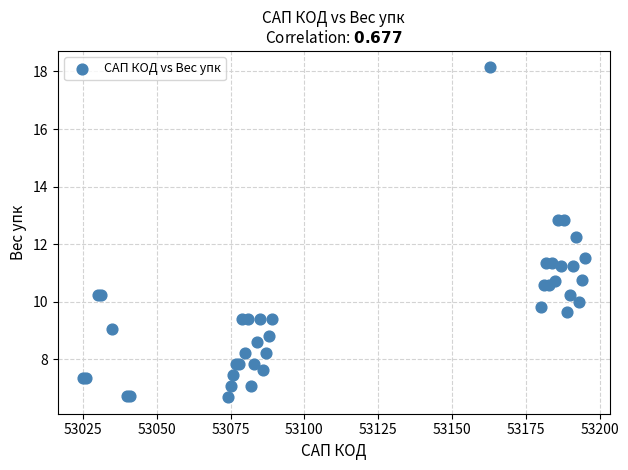

What Y value in the scatter plot is closest to 12?

12.3